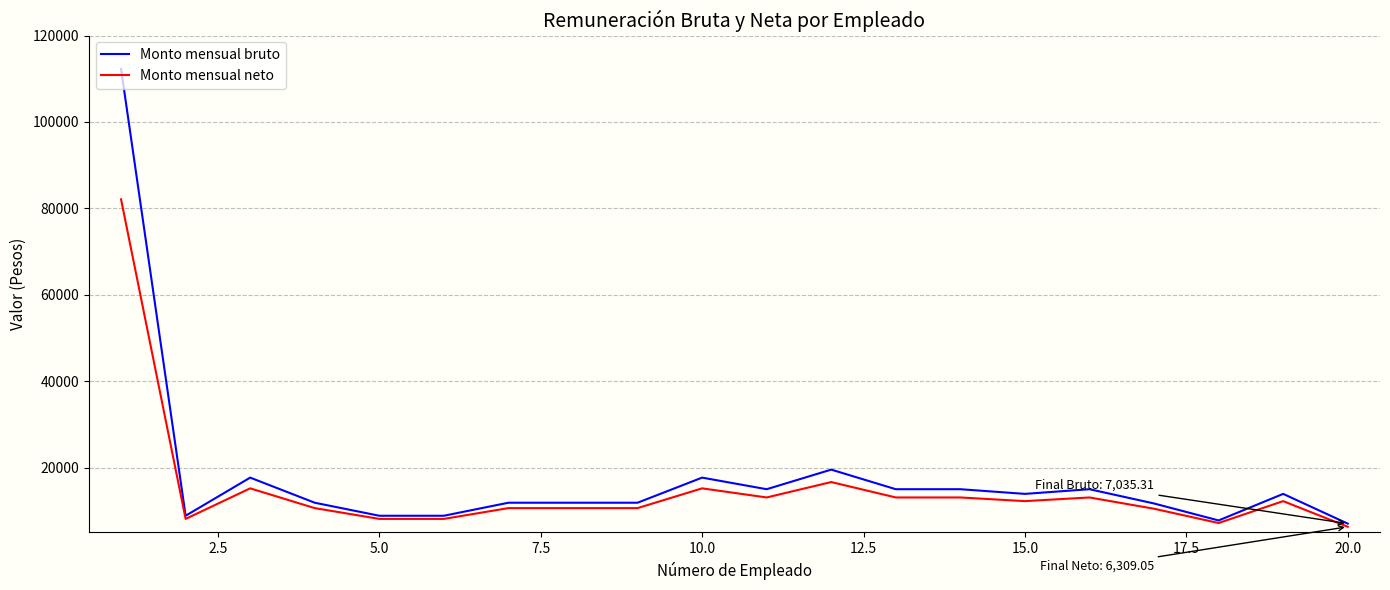

What is the minimum value for Monto mensual bruto?

7035.3